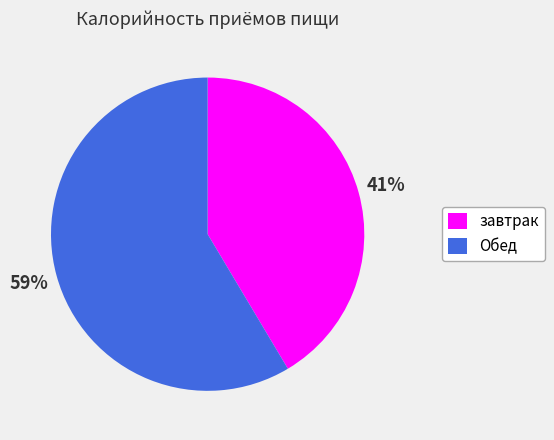

How many segments does this pie chart have?

2